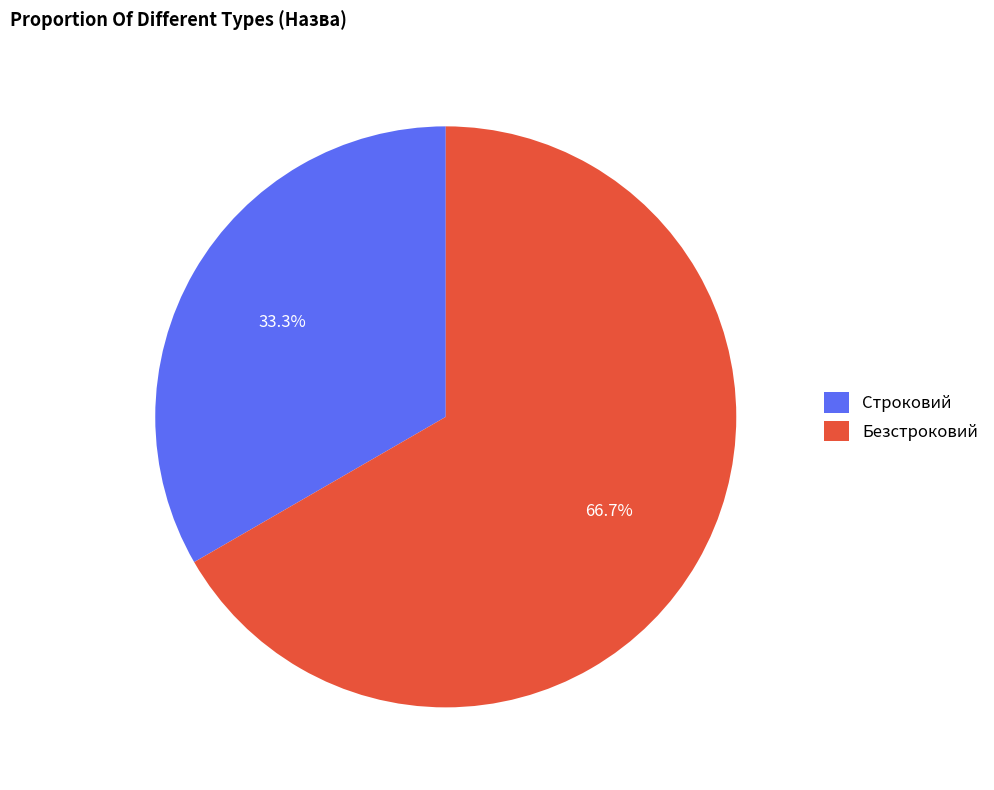

True or false: Безстроковий accounts for 67% of the total.

True